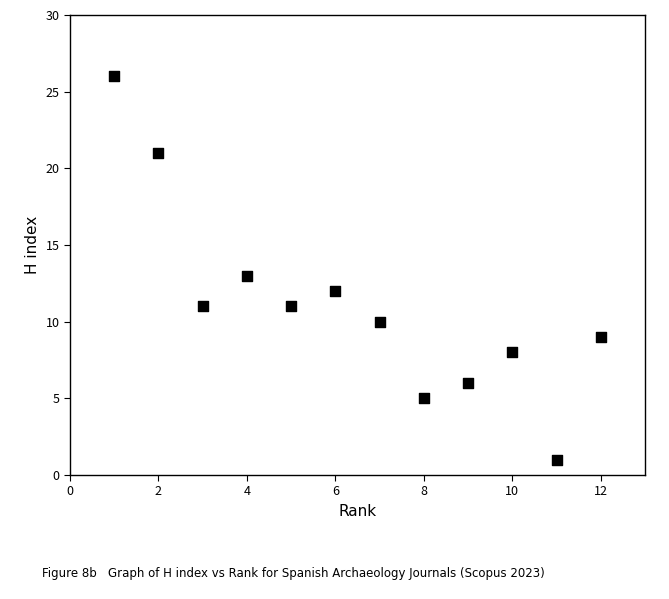

What is the range of Y values (max minus min)?

25